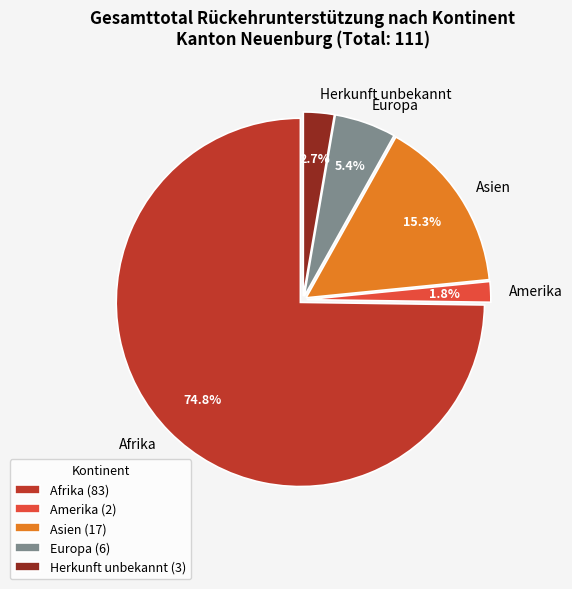

To the nearest percent, what percentage of the pie is Amerika?

2%